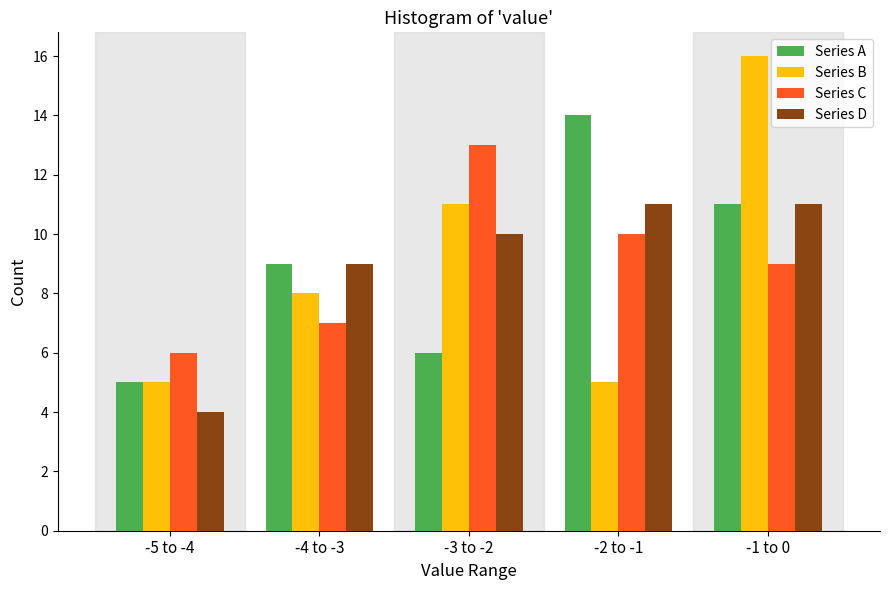

Reading left to right, what are all the values shown in this chart?

Series A: 5	9	6	14	11
Series B: 5	8	11	5	16
Series C: 6	7	13	10	9
Series D: 4	9	10	11	11